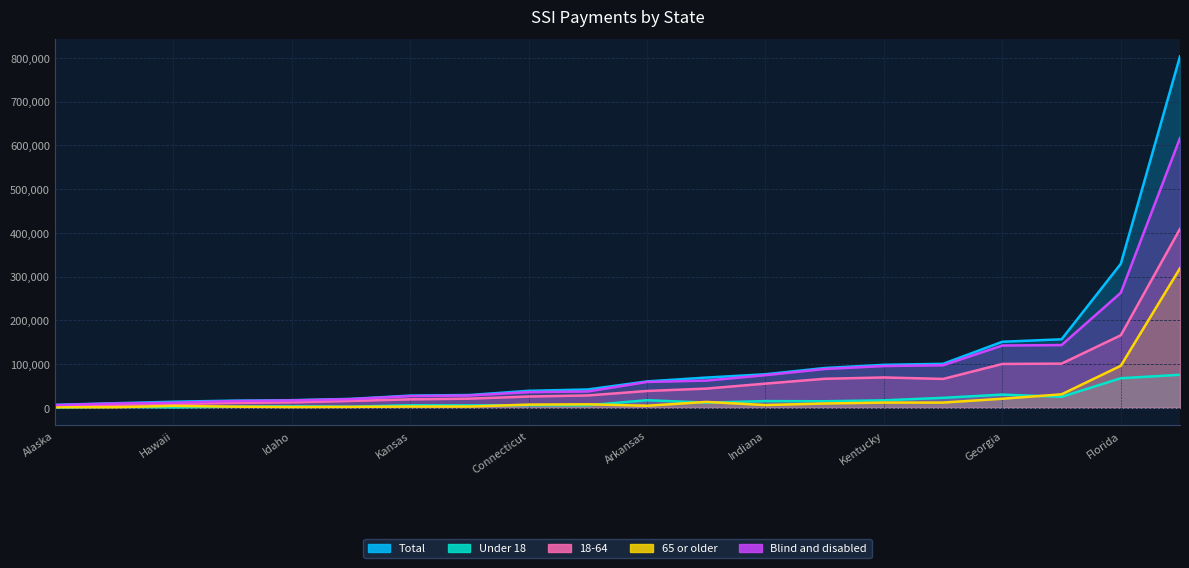

Where does the Blind and disabled series first go above 59032?

Alabama